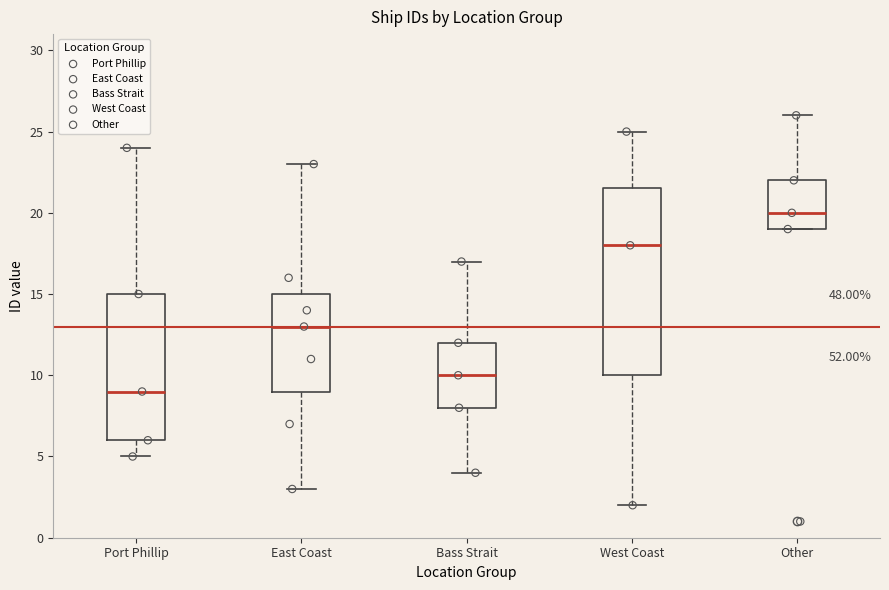

Where is the lower edge of the box for Bass Strait on the y-axis? The values are not printed on the chart, so give them approximately, as read against the axis.

8.0